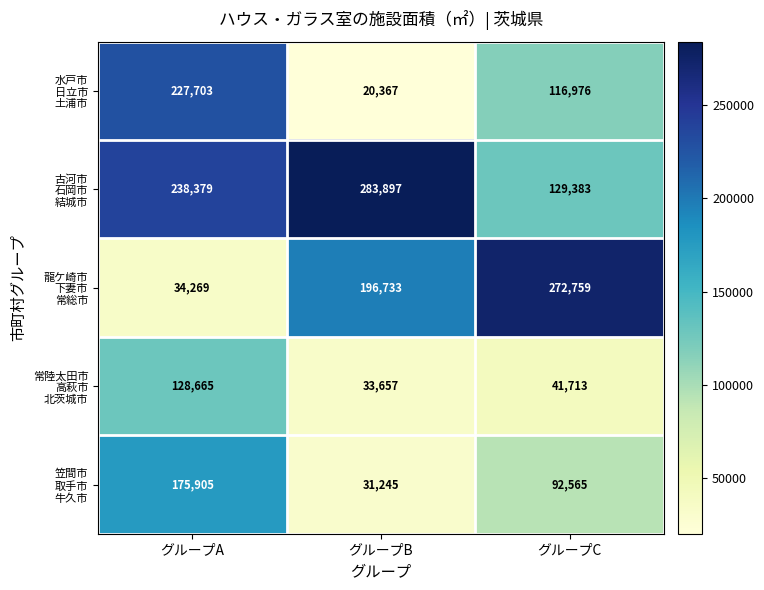

At which category is the sum across all series the highest?

グループA